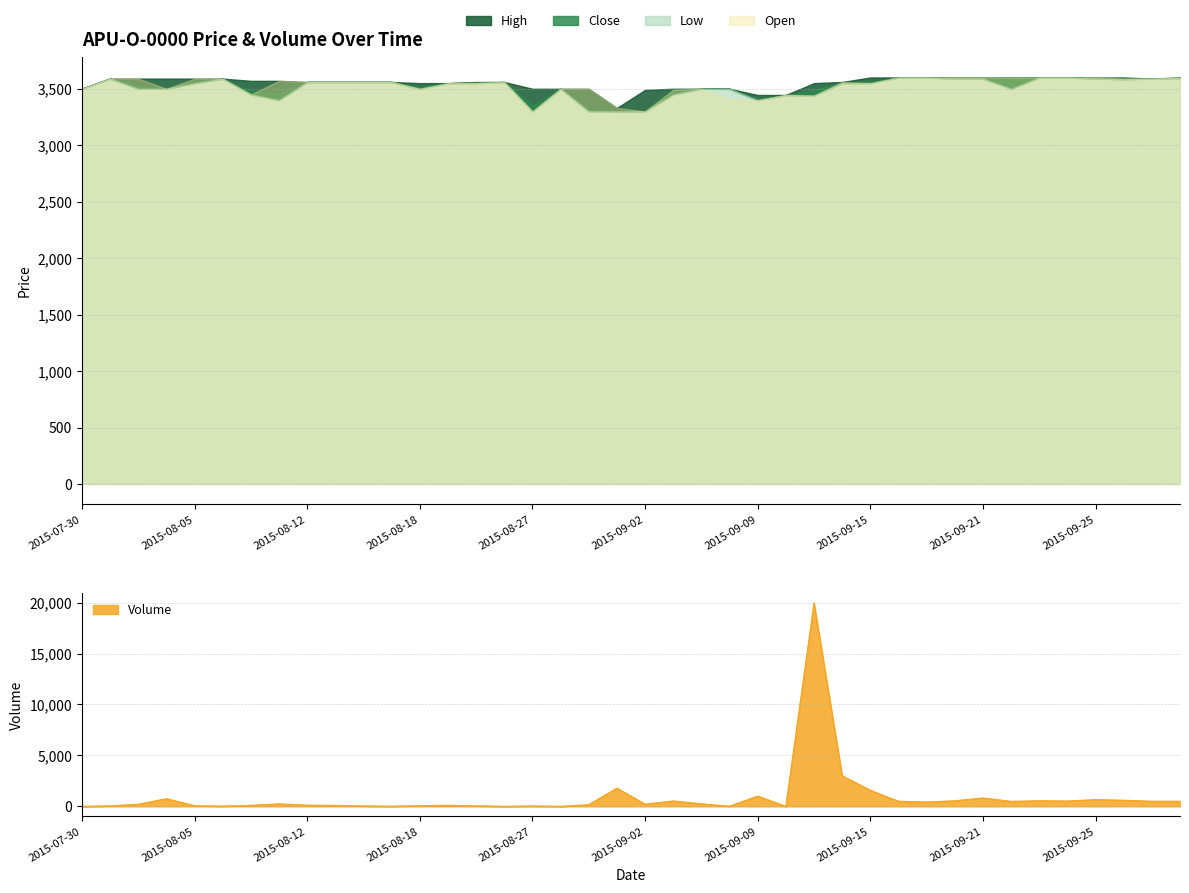

What is the sum of the Low values at 2015-08-12 and 2015-08-03?

7060